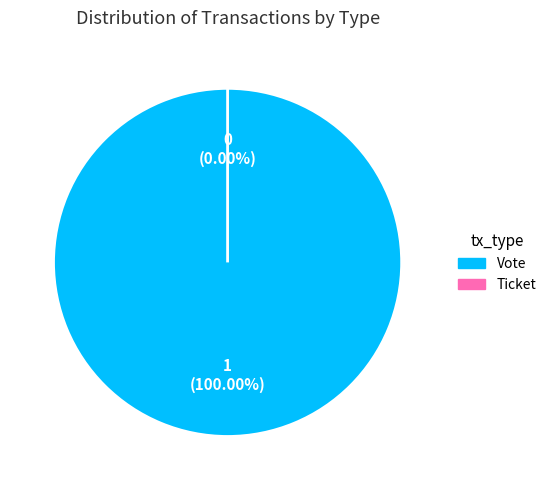

Which category has the biggest portion of the pie?

Vote